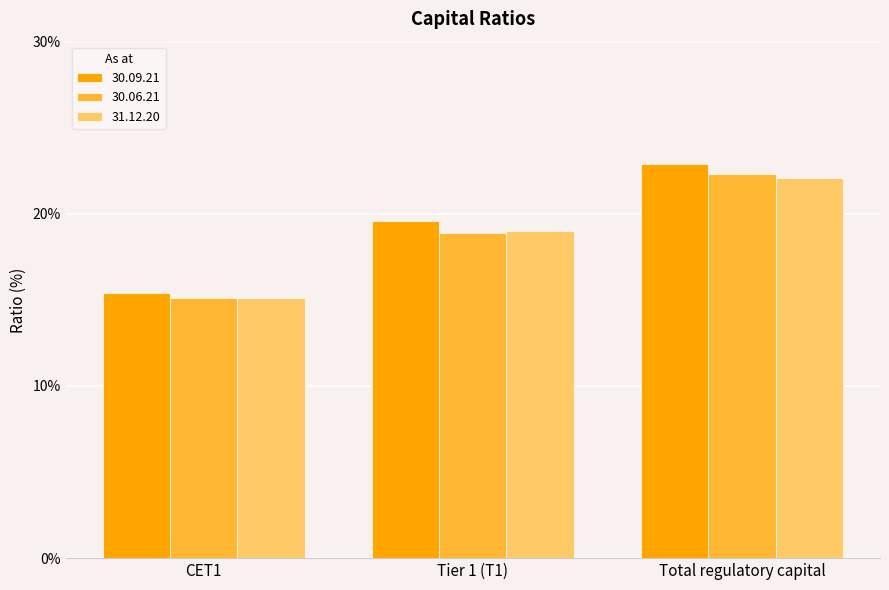

What is the highest value of the 30.06.21 series?

22.3